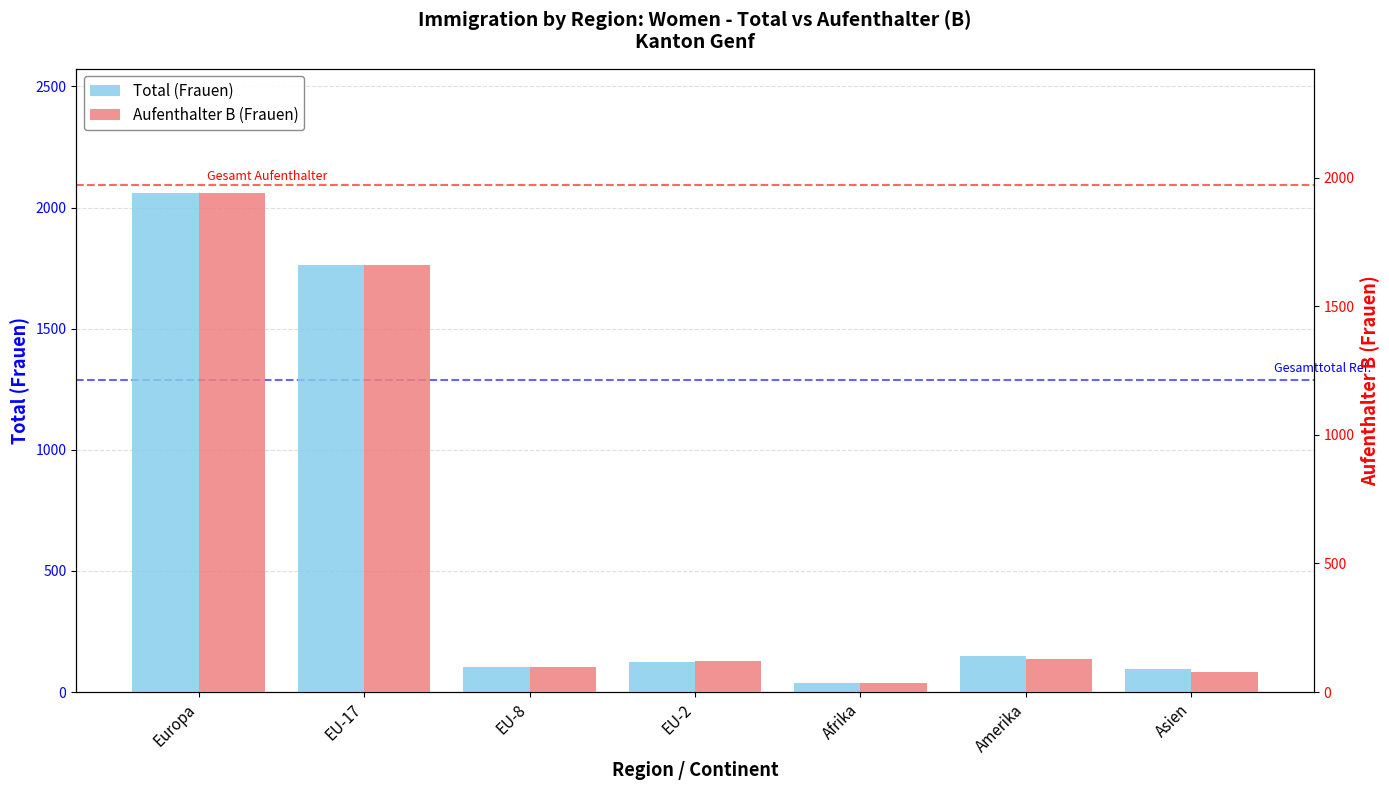

What is the label of the 1st bar from the left?

Europa